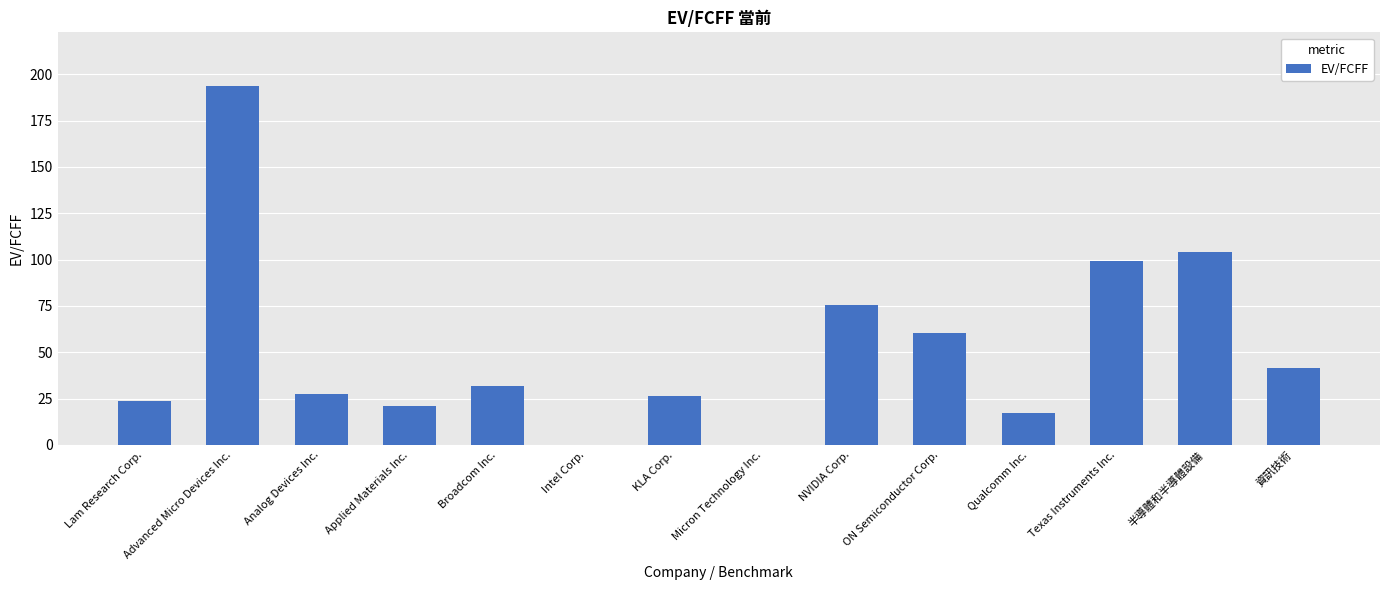

Count the number of categories in the chart.

14